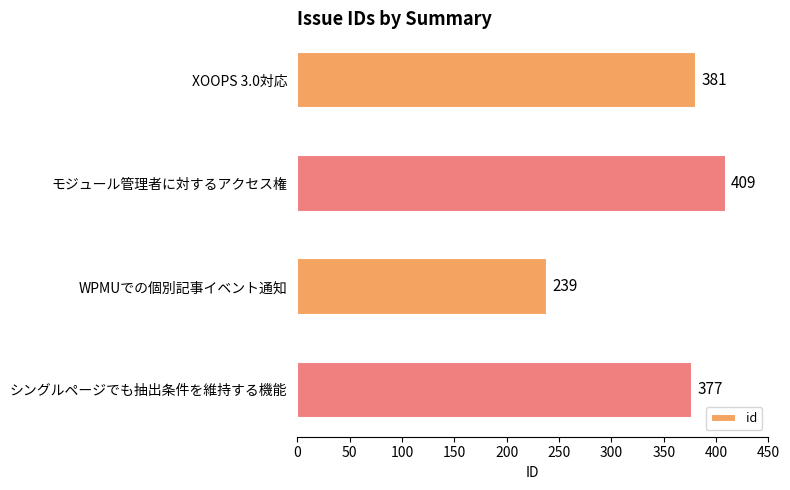

What is the maximum value shown in the chart?

409